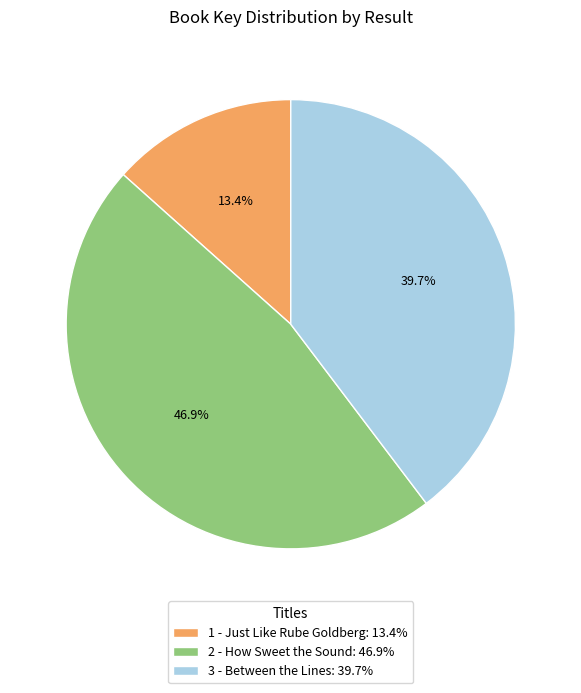

Which category has the smallest portion of the pie?

1 - Just Like Rube Goldberg